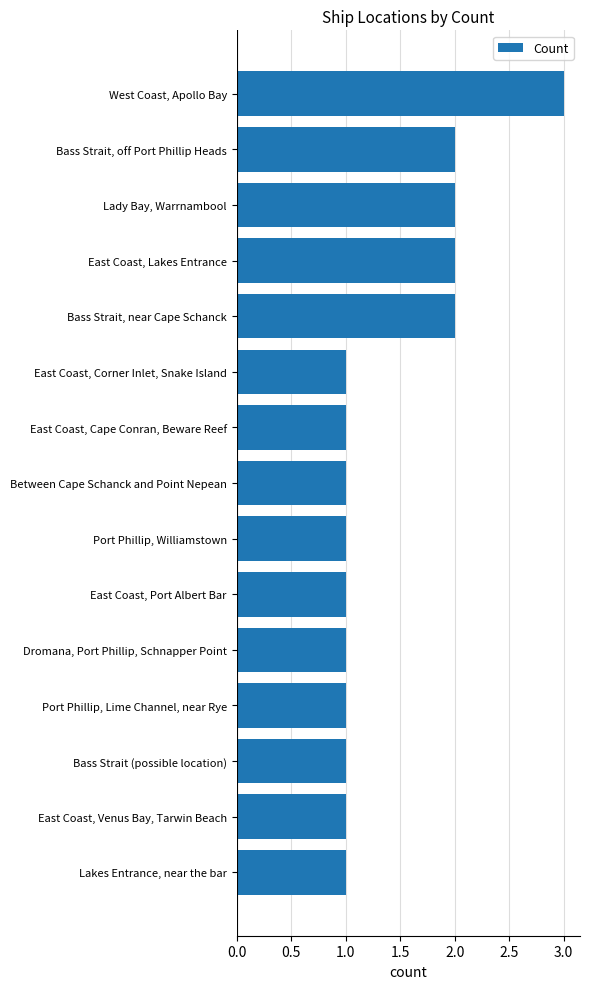

What is the sum of all values?

21